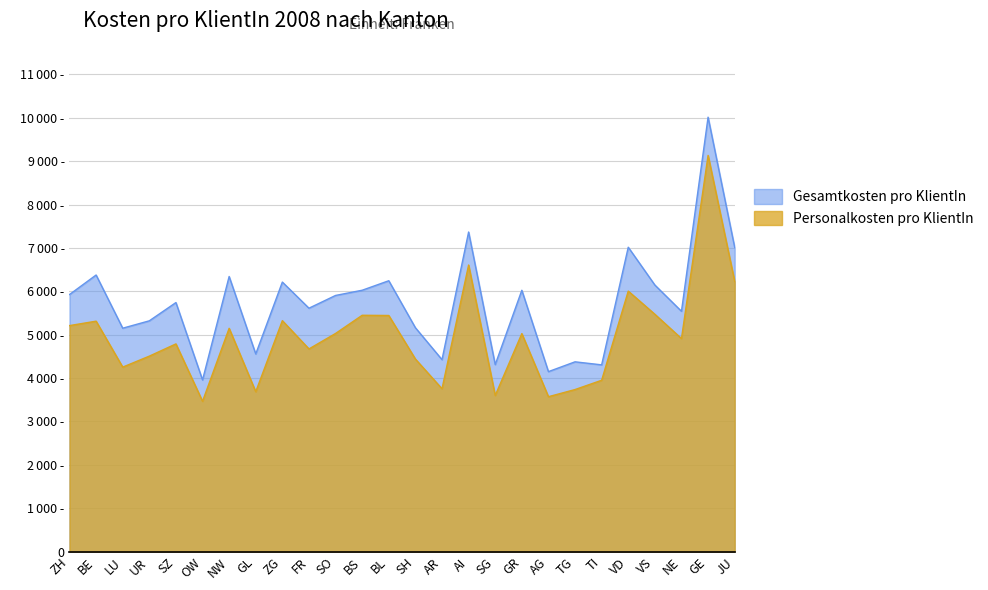

Where is the first local maximum for Personalkosten pro KlientIn?

BE